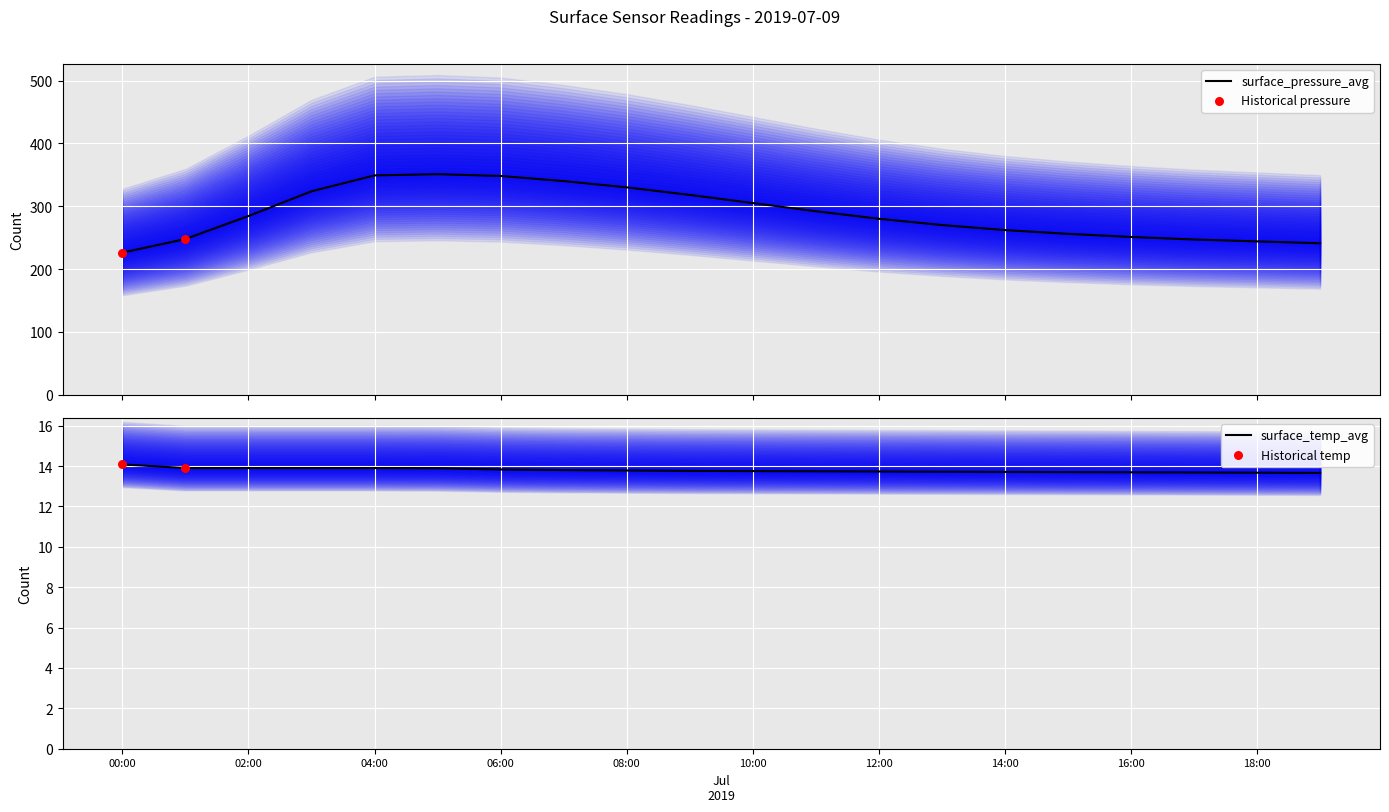

Is the value of surface_pressure_avg at 2019-07-09 07:00 greater than the value of surface_temp_avg at 2019-07-09 11:00?

Yes